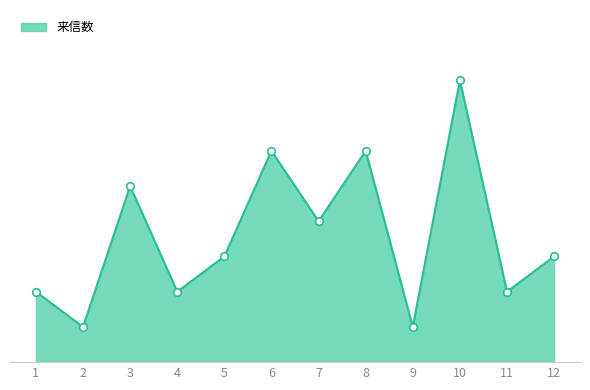

What is the ratio of the value at 7 to the value at 2?

4.0